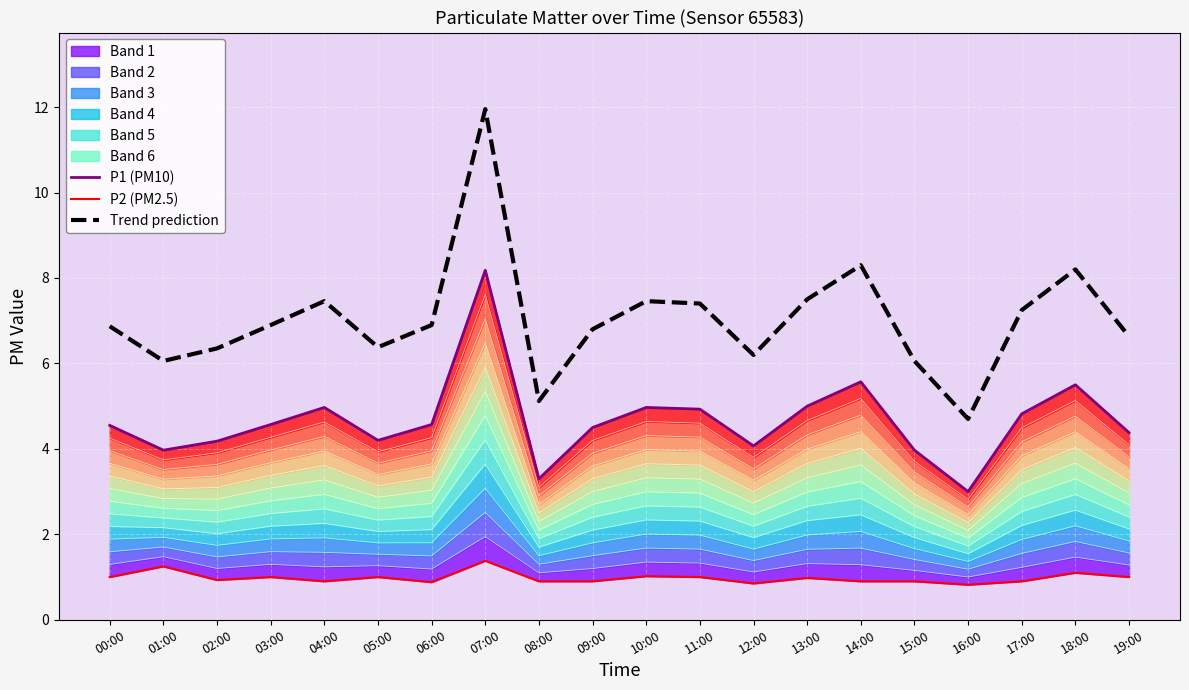

Is it true that Trend prediction equals 8.7 at 01:00?

False